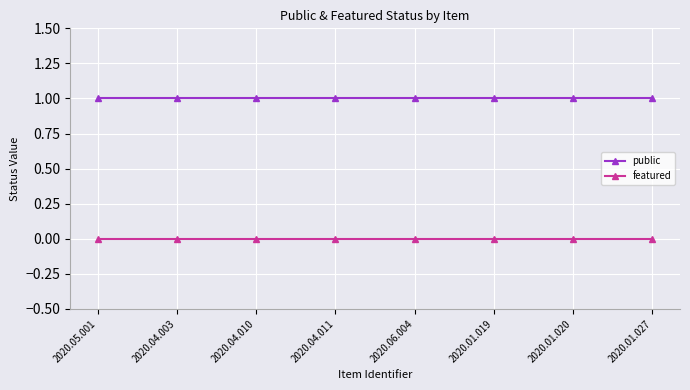

True or false: public and featured cross at least once.

False